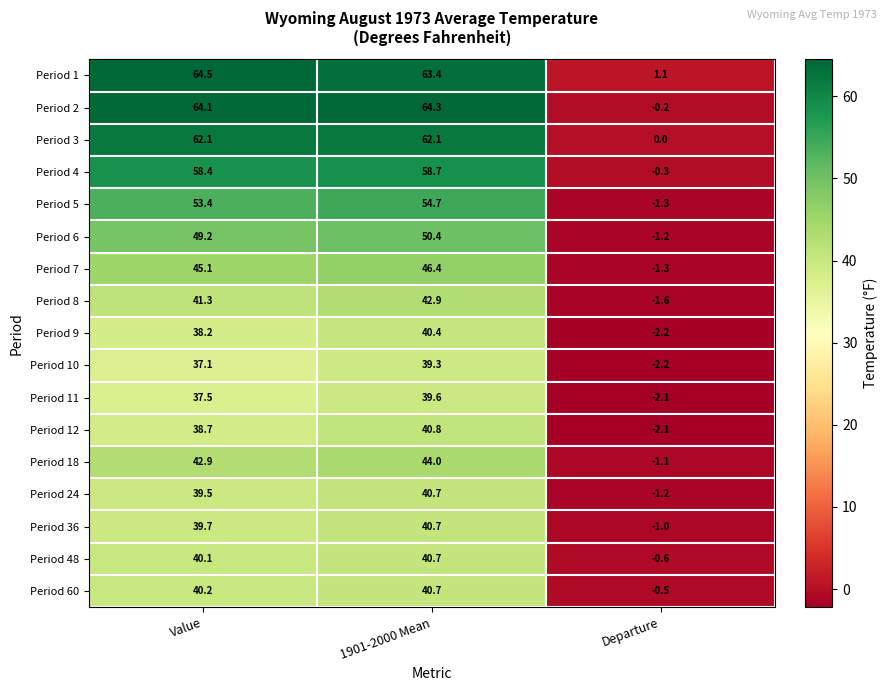

List the labels in order of Period 24 value, smallest first.

Departure, Value, 1901-2000 Mean